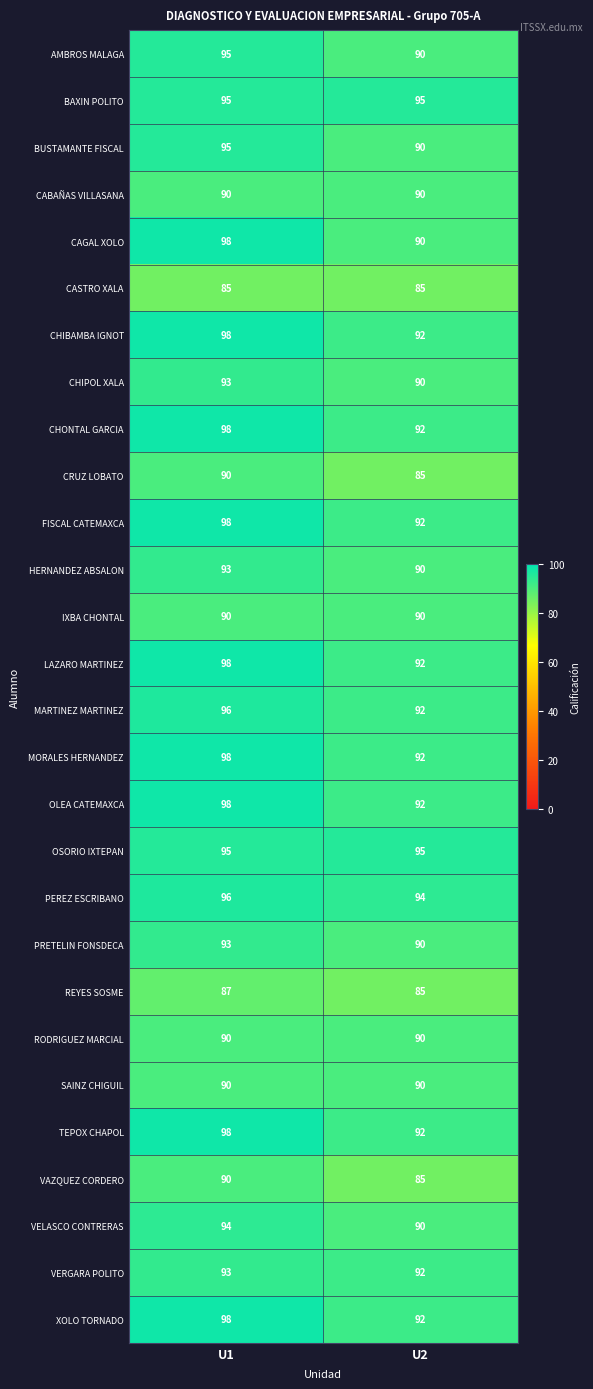

True or false: OLEA CATEMAXCA has a value of 135 at U1.

False